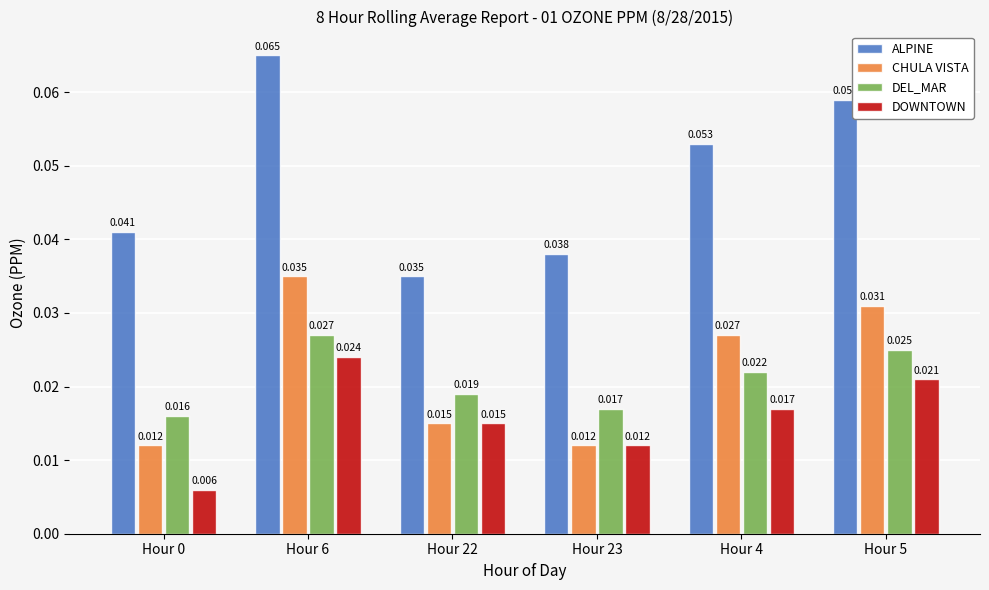

Is the value of DOWNTOWN at Hour 5 greater than the value of DEL_MAR at Hour 22?

Yes